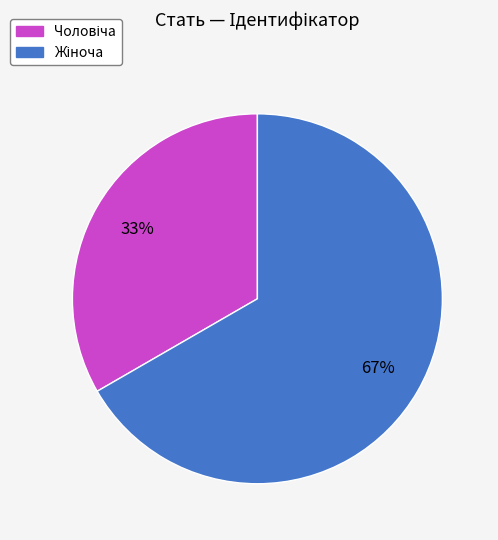

Does any single category account for the majority?

Yes